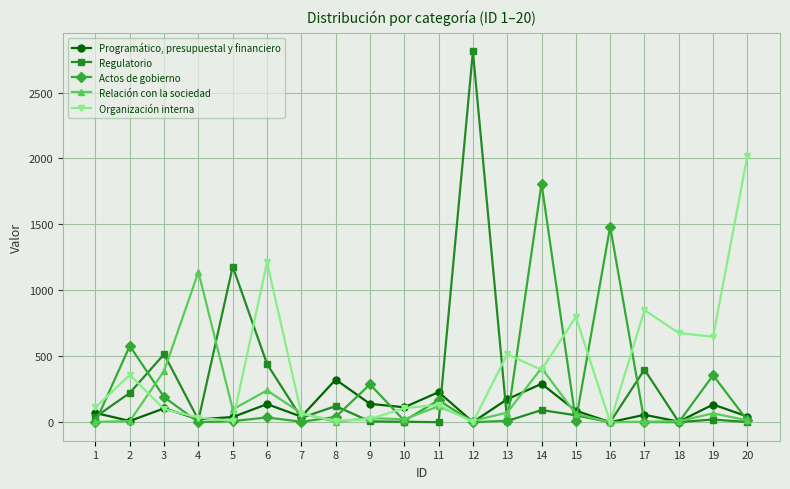

Count the number of categories in the chart.

20